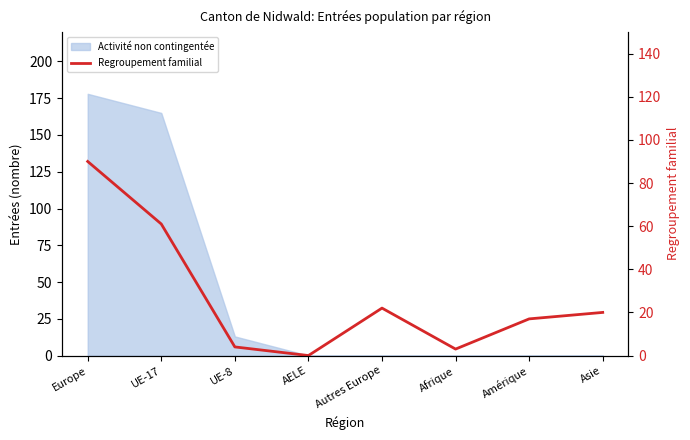

Count the number of values greater than 20.

3